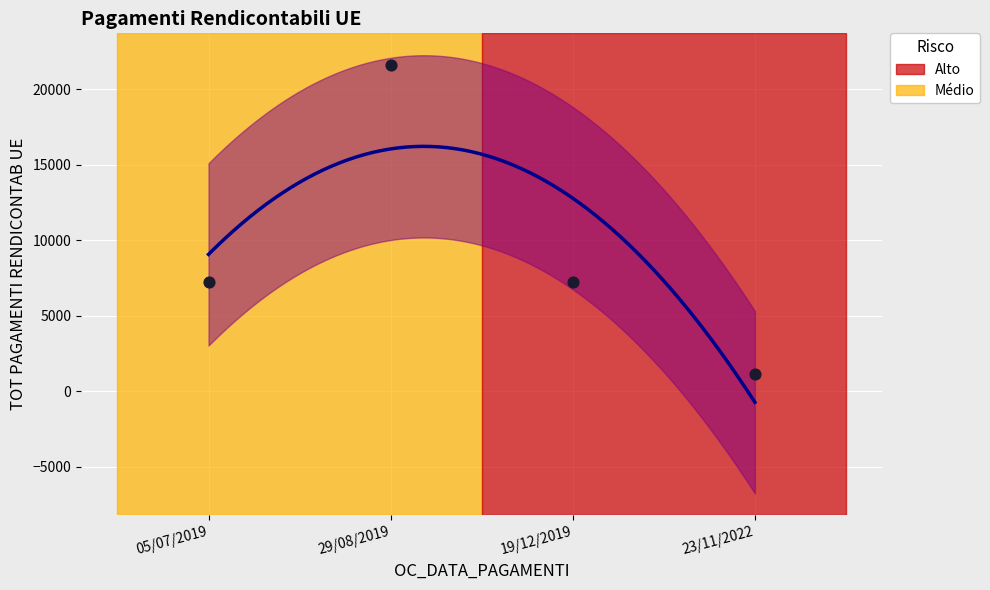

Approximately how many times larger is the value at 29/08/2019 compared to 23/11/2022?

19.0